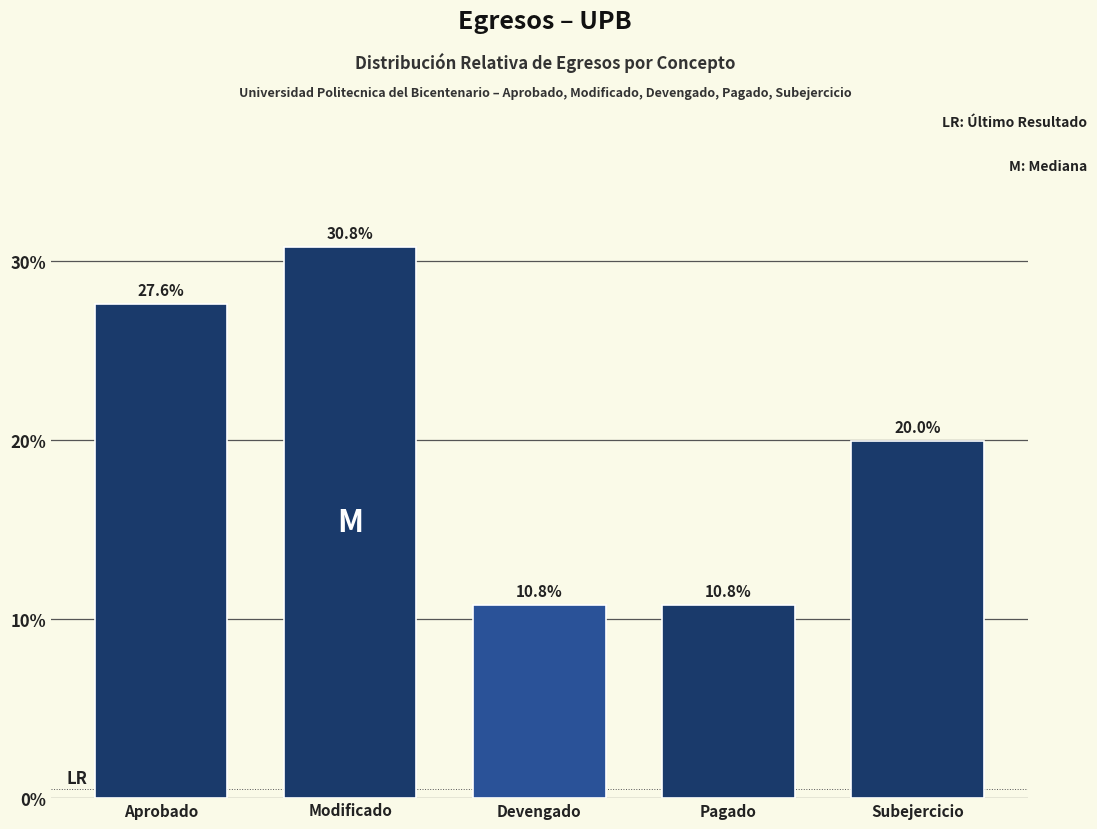

Reading right to left, list all the values displayed in this chart.

20.0	10.8	10.8	30.8	27.6